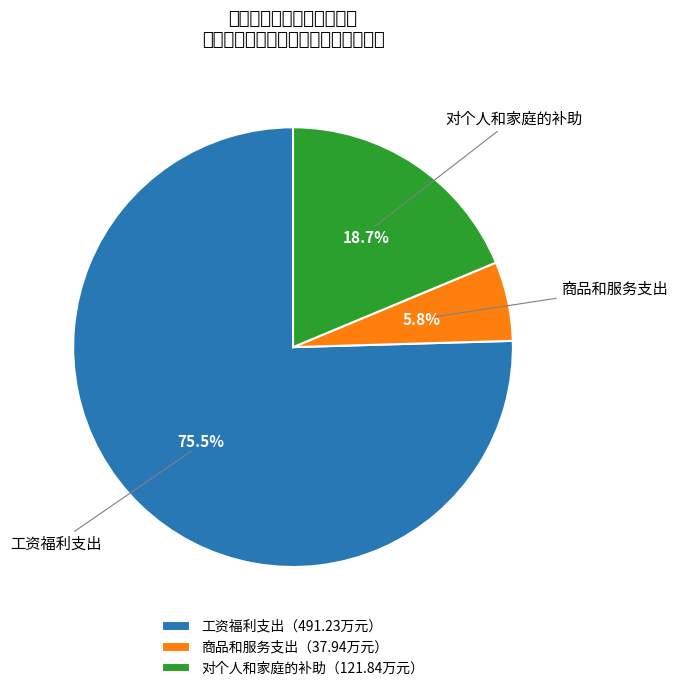

Does any single category account for the majority?

Yes